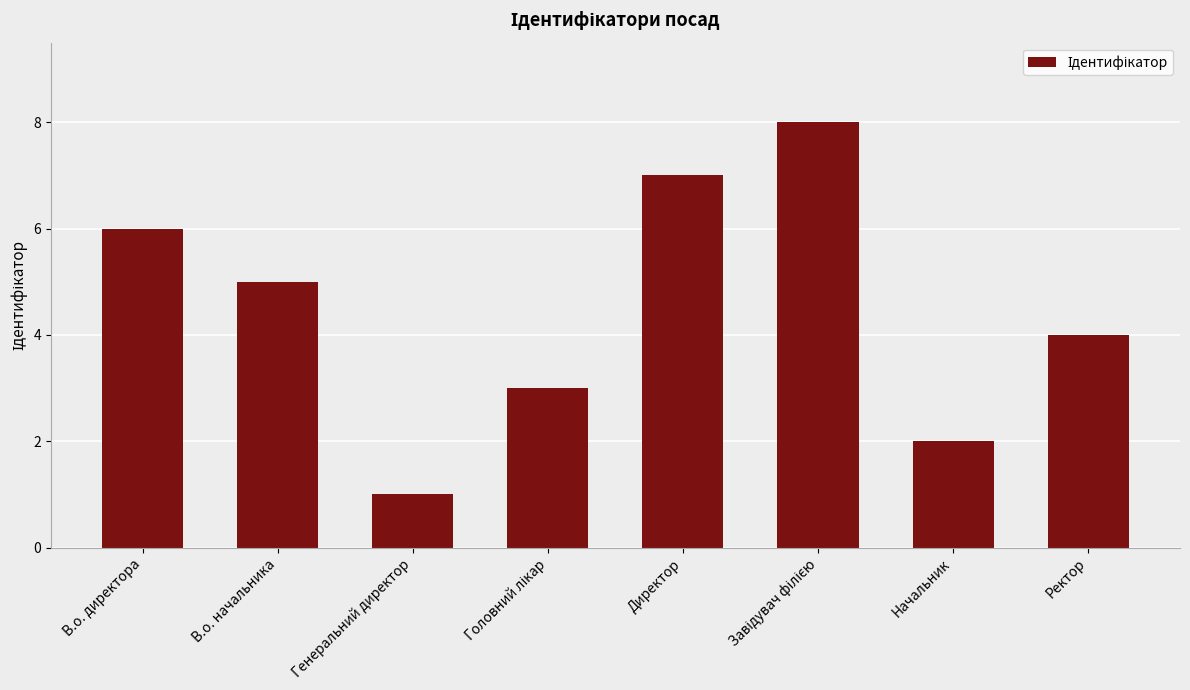

Is it true that the value at Директор is 3?

False